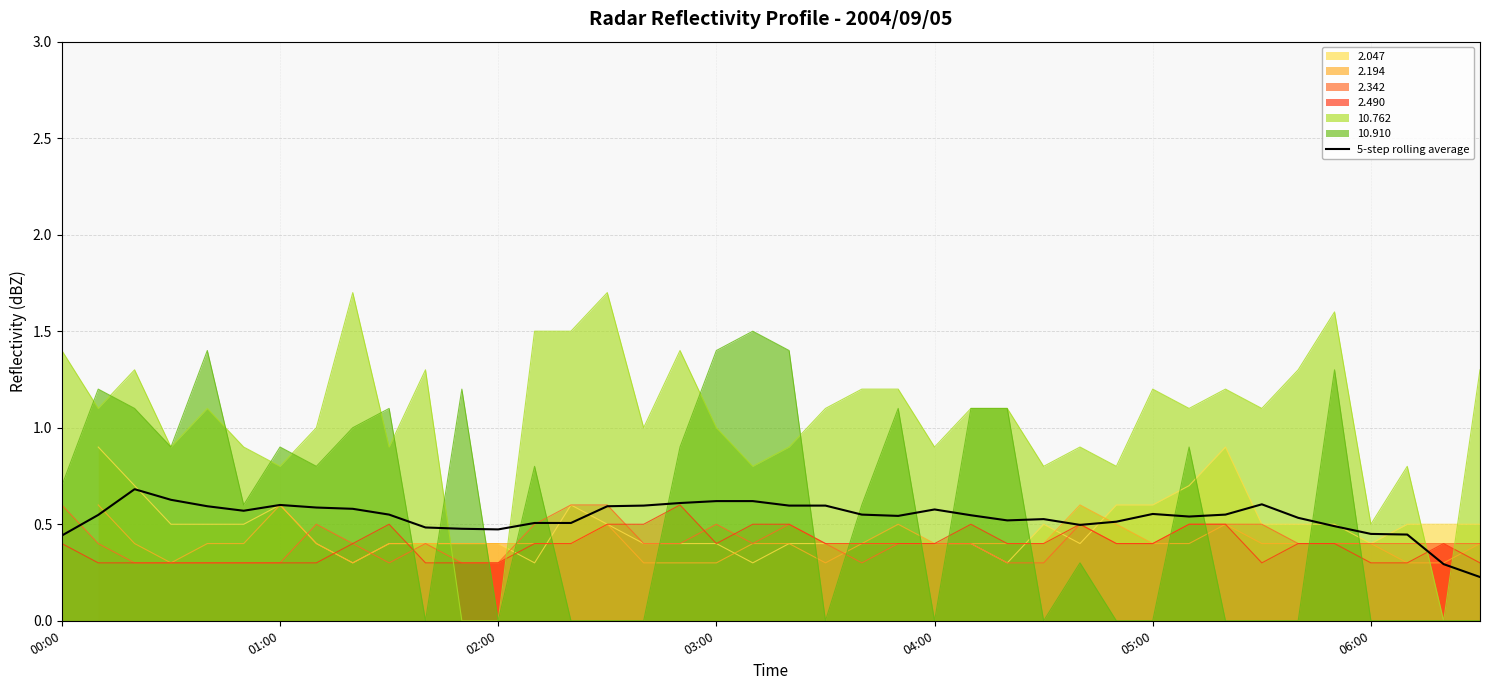

Which series ends up on top after the final intersection of 2.342 and 10.762?

10.762